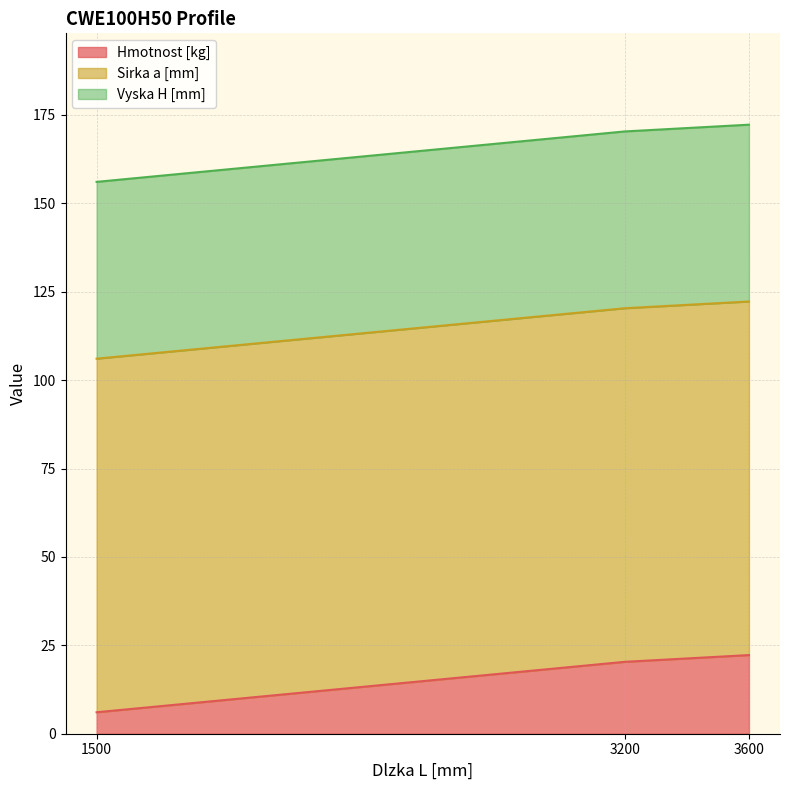

At which category is the sum across all series the highest?

3600